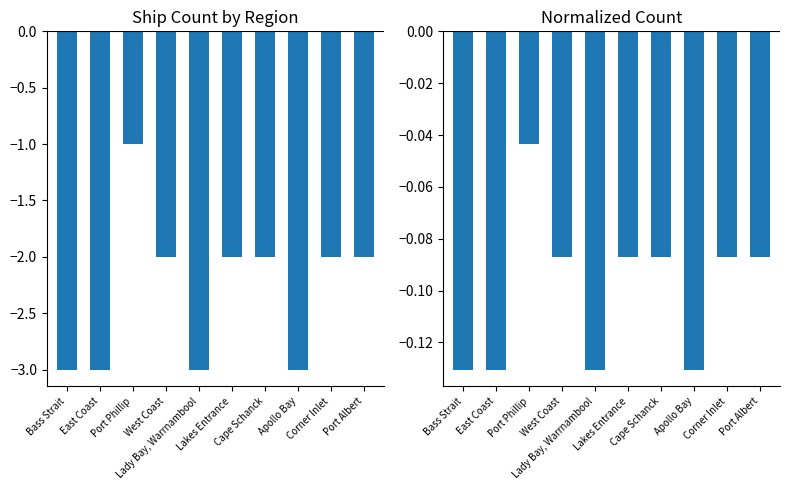

Is it true that Ship Count equals -4.5 at Bass Strait?

False